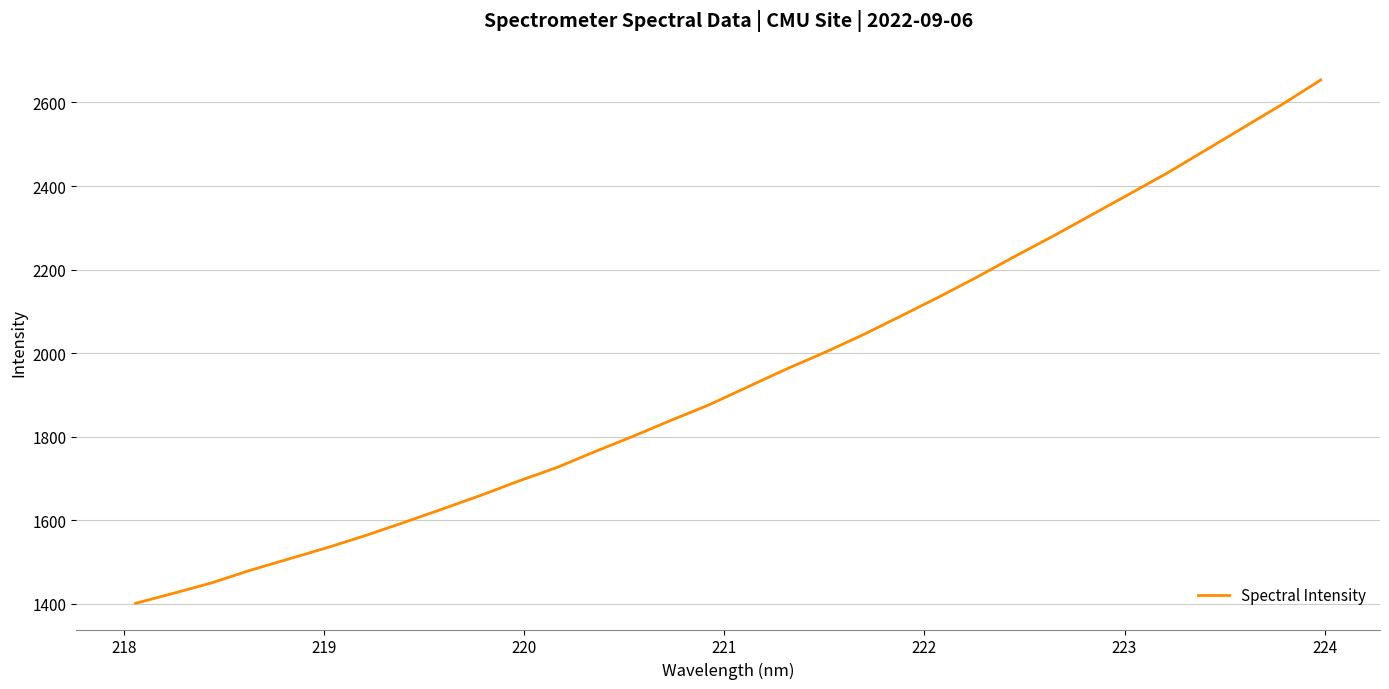

What is the maximum value shown in the chart?

2653.9